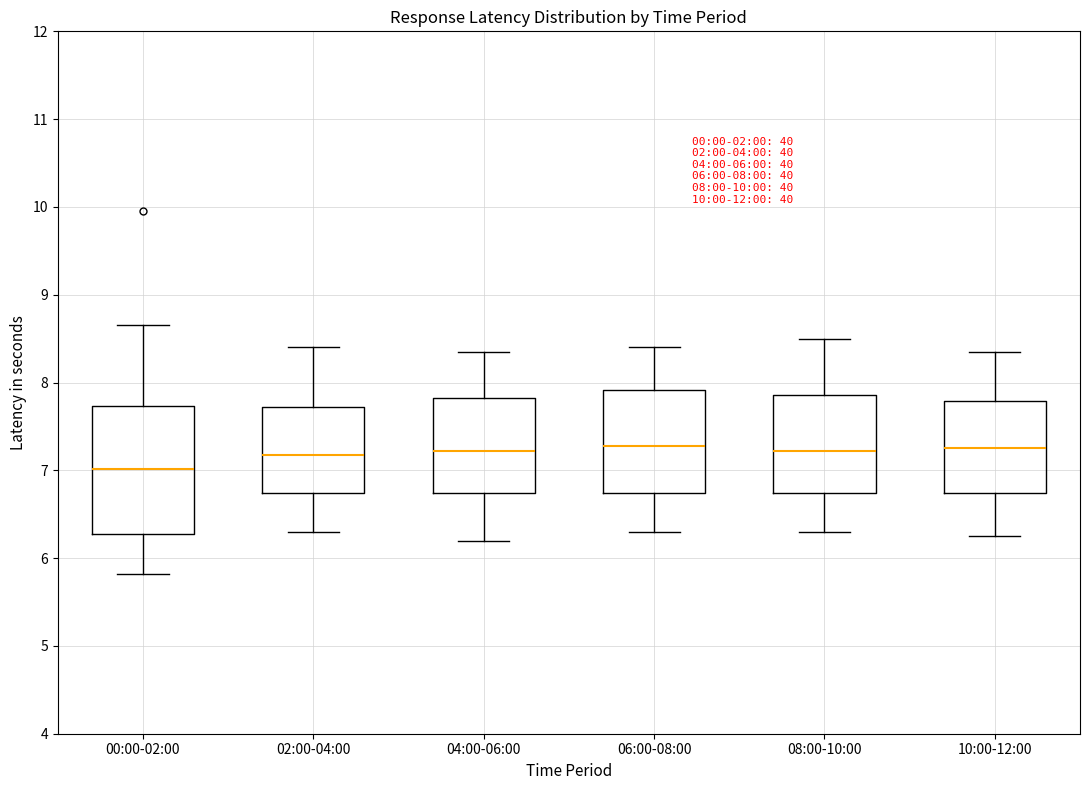

Which box has the lowest median line?

00:00-02:00